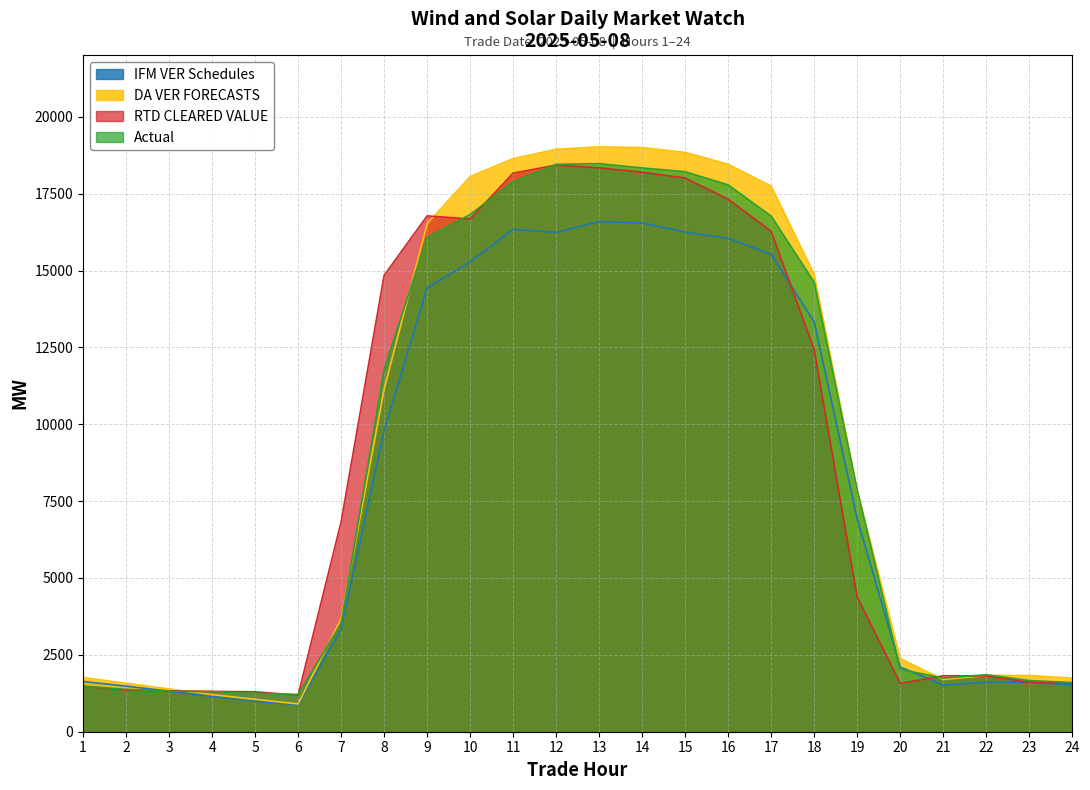

True or false: IFM VER Schedules and DA VER FORECASTS cross at least once.

False